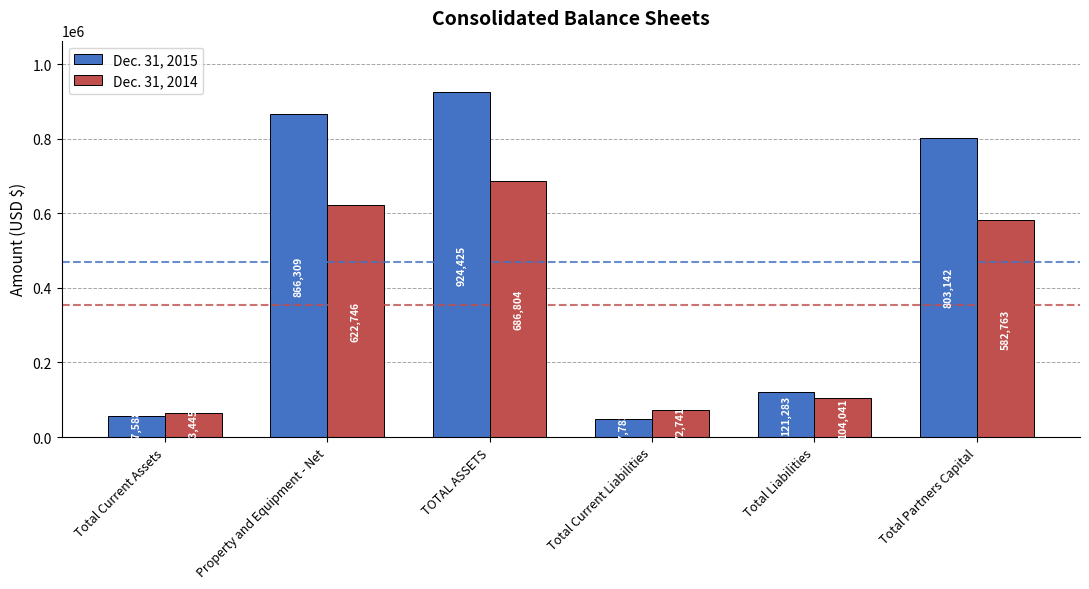

What is the sum of the Dec. 31, 2015 values at Total Partners Capital and Property and Equipment - Net?

1669451